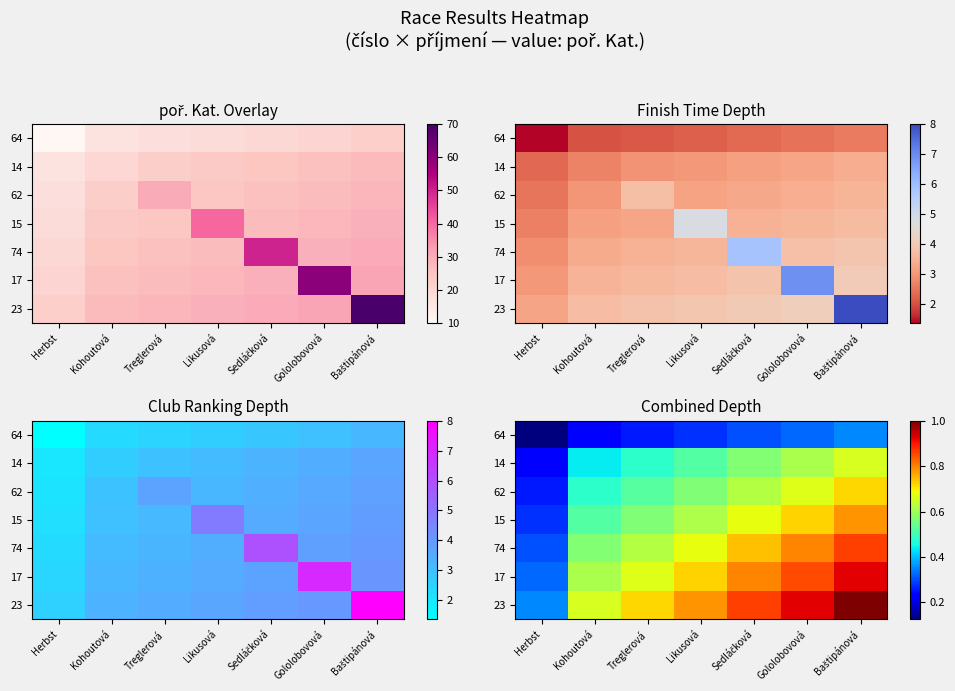

Rank the series at Herbst from lowest to highest value.

64, 14, 62, 15, 74, 17, 23